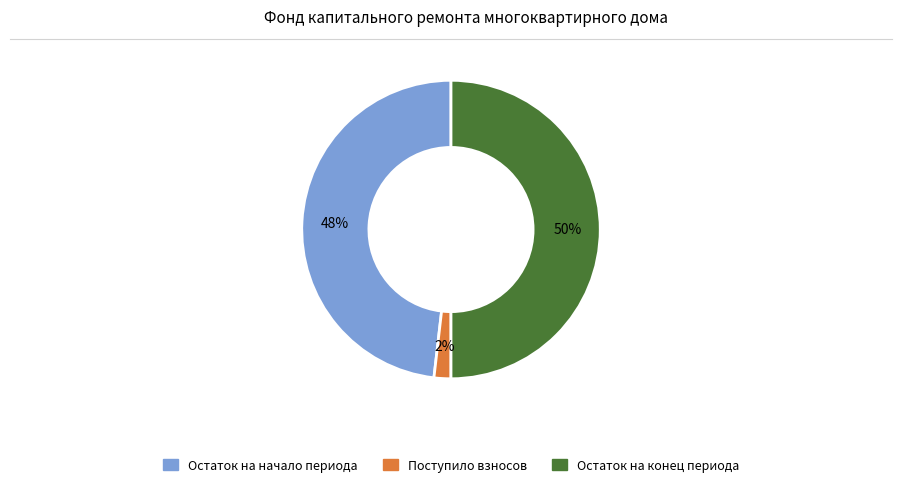

To the nearest percent, what is the difference between the largest and smallest slice percentages?

48%